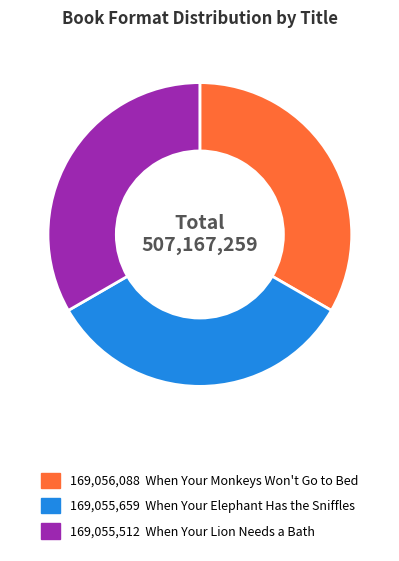

Does any single category account for the majority?

No